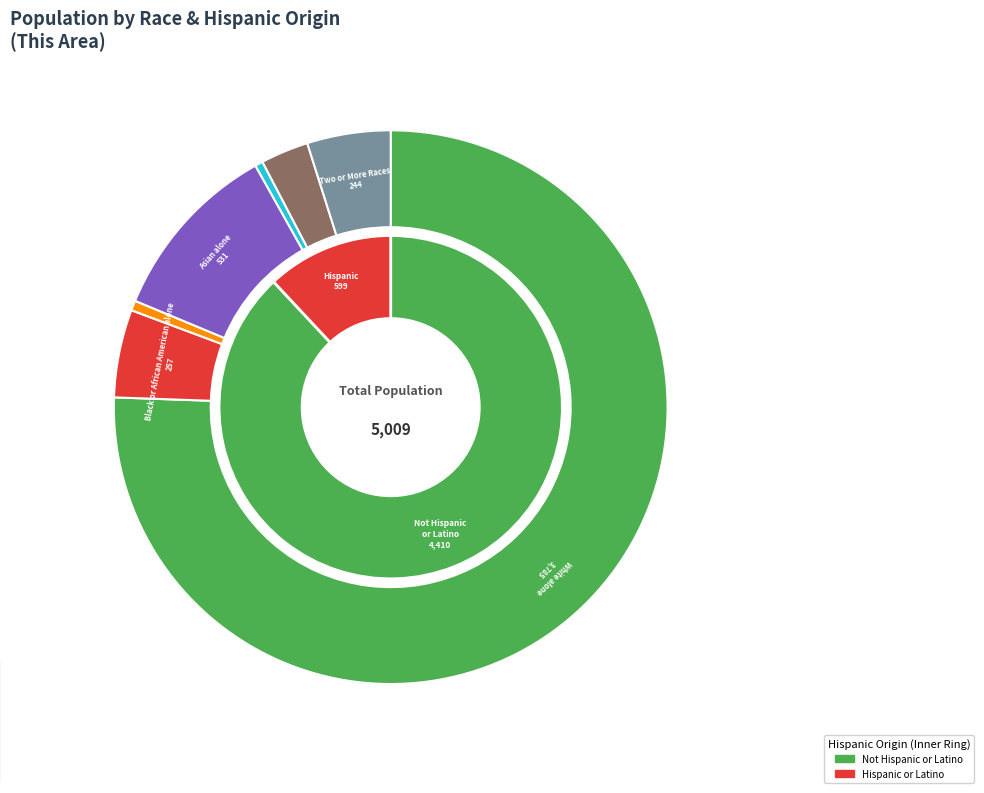

Count the number of slices in the pie.

7